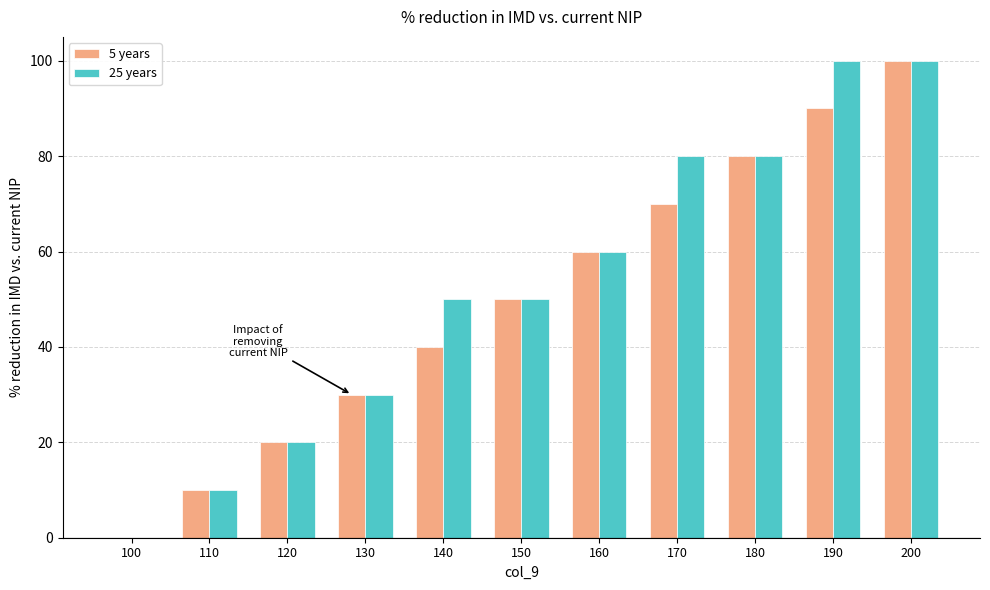

The 5 years series shows 30 at 130. True or false?

True